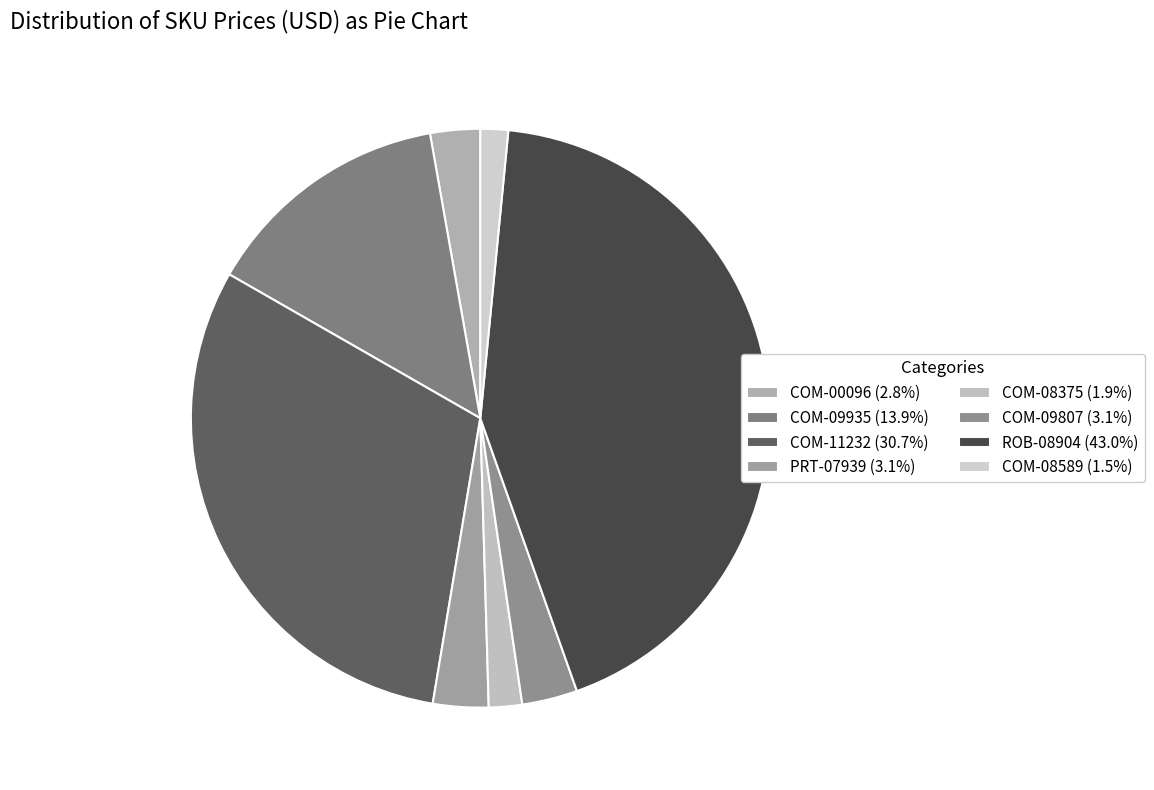

Count the number of slices in the pie.

8